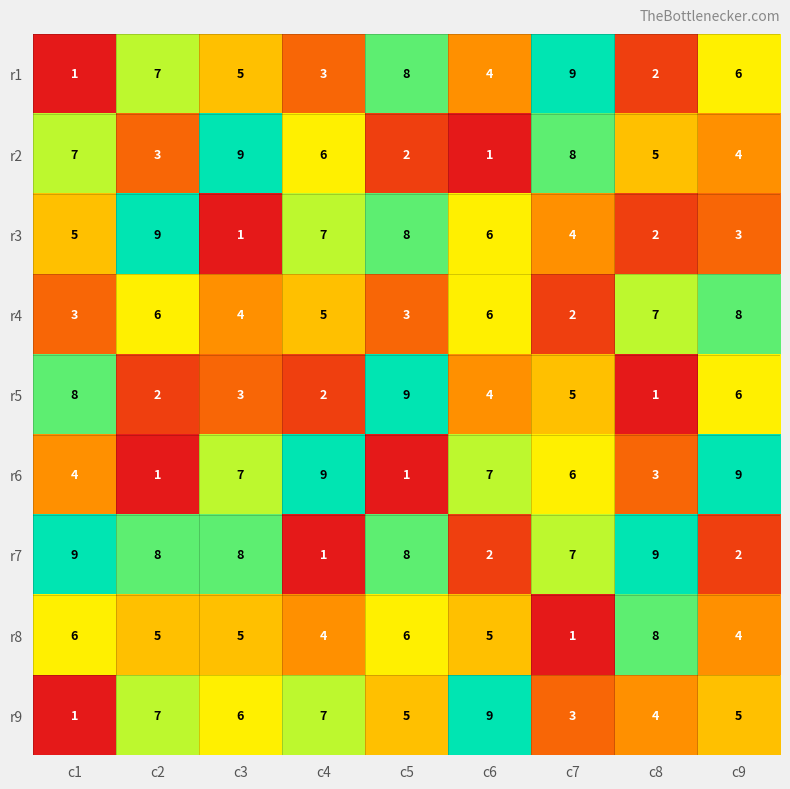

What is the difference between the second highest and second lowest values in the r3 series?

6